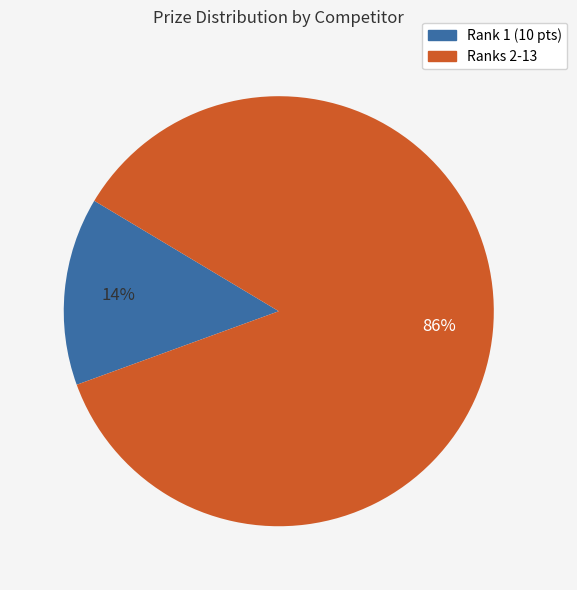

Is there a majority slice in this chart?

Yes